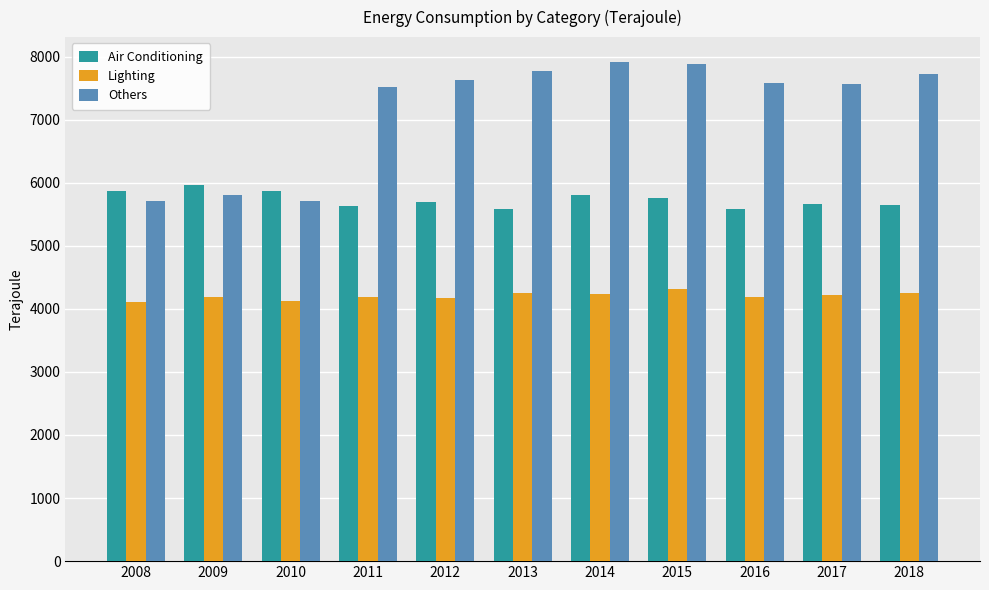

Rank the series at 2014 from lowest to highest value.

Lighting, Air Conditioning, Others